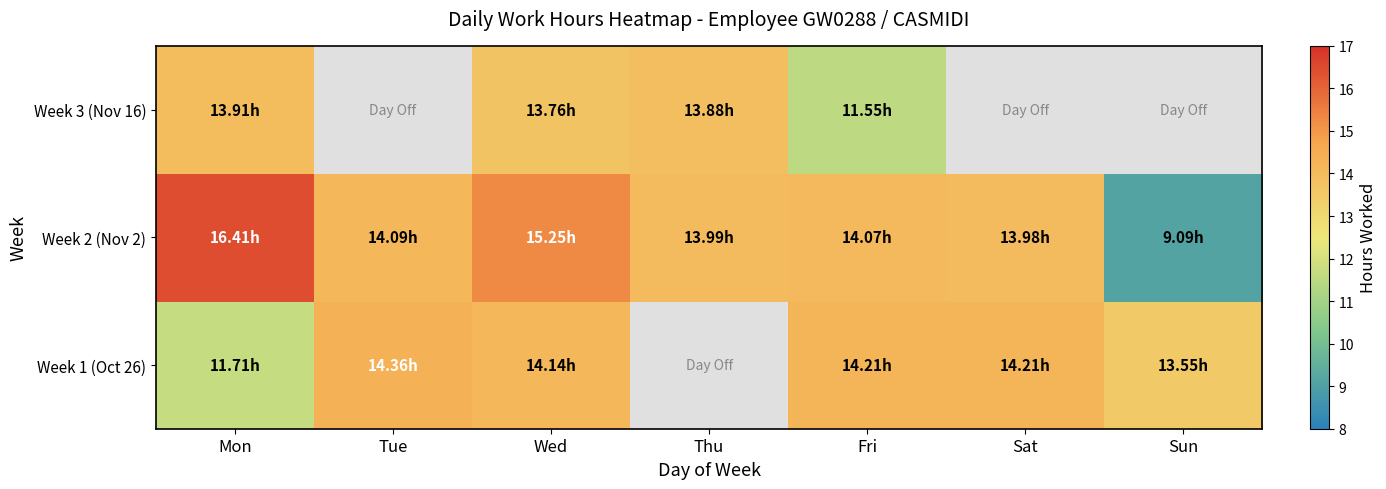

Which has a higher value, Fri or Tue?

Tue